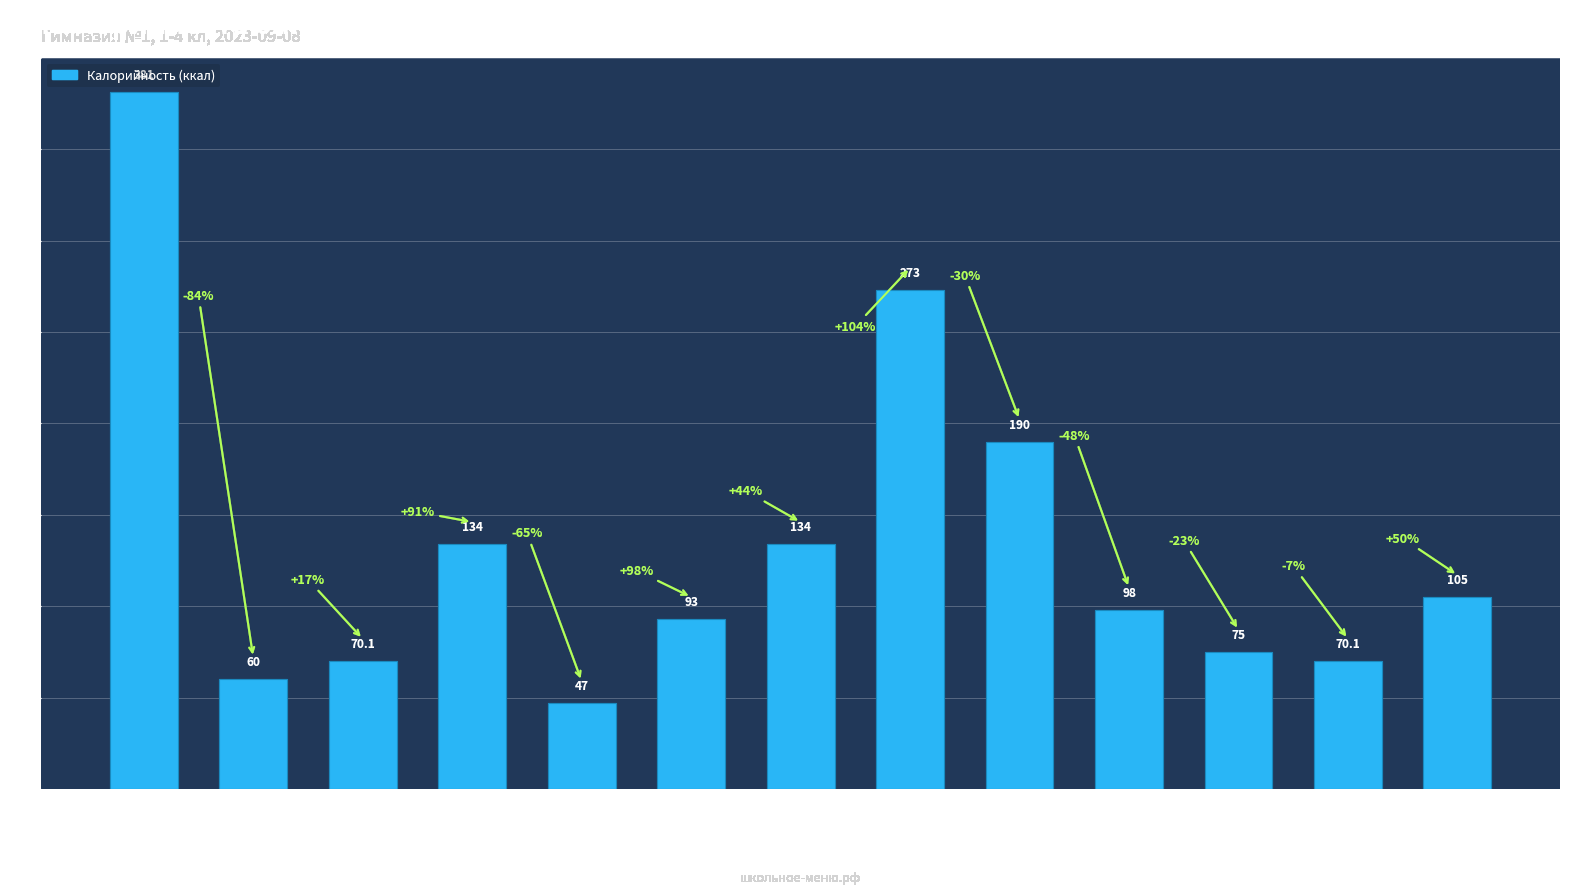

What is the difference between the maximum and minimum values?

334.0